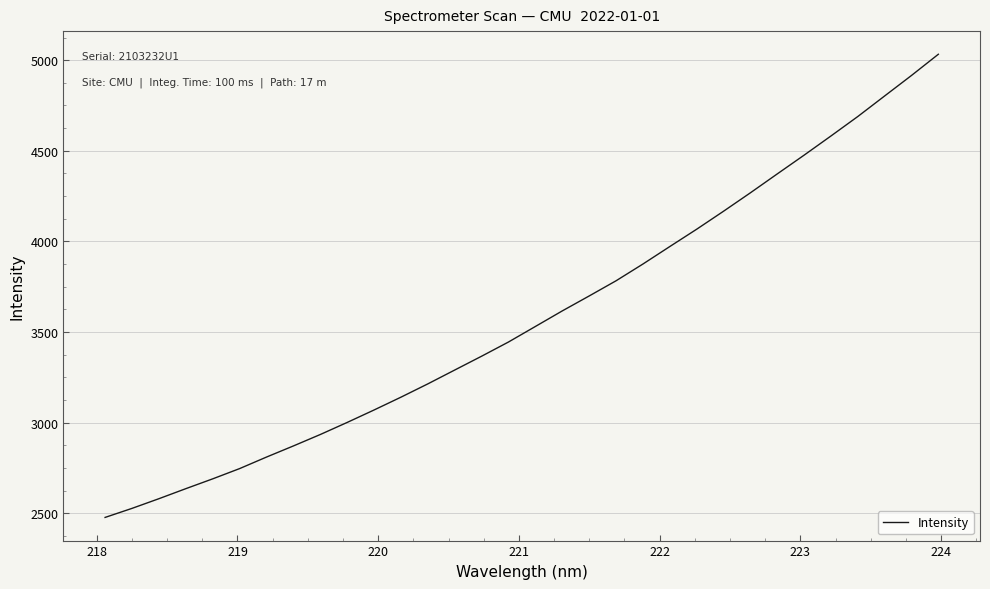

What is the maximum value shown in the chart?

5032.5